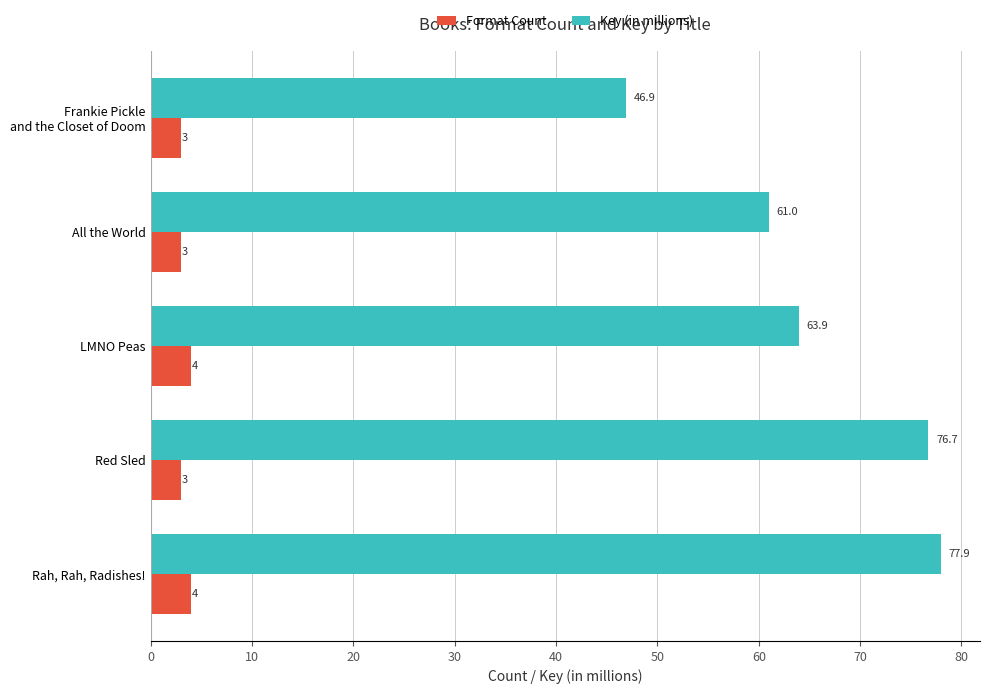

Which series has the largest total across all categories?

Key (in millions)